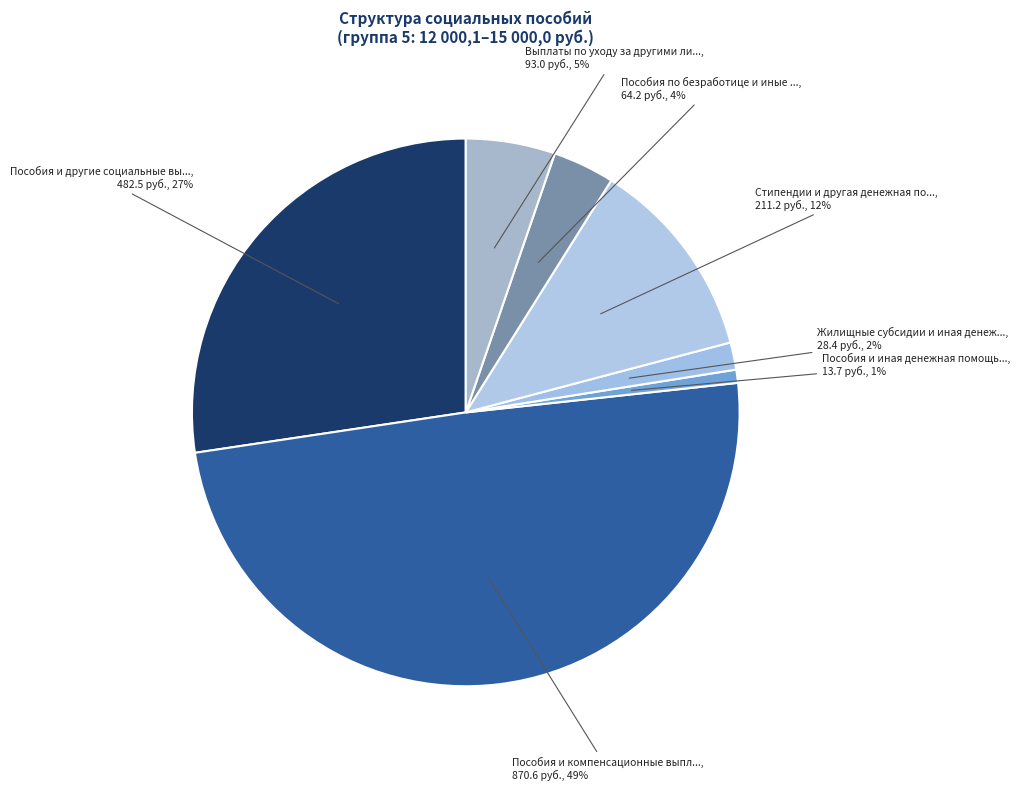

Count the number of slices in the pie.

7